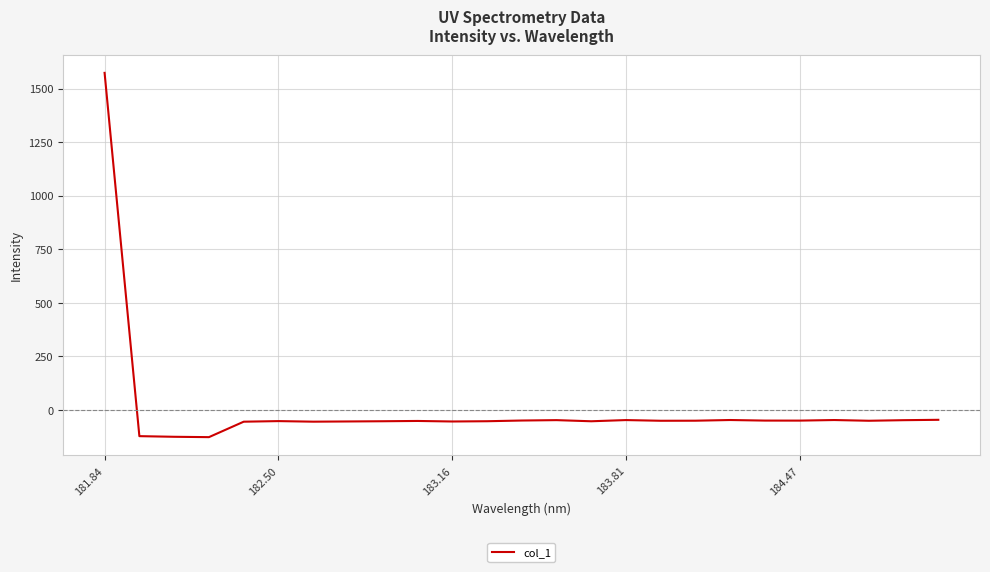

What is the difference between the maximum and minimum values?

1700.6